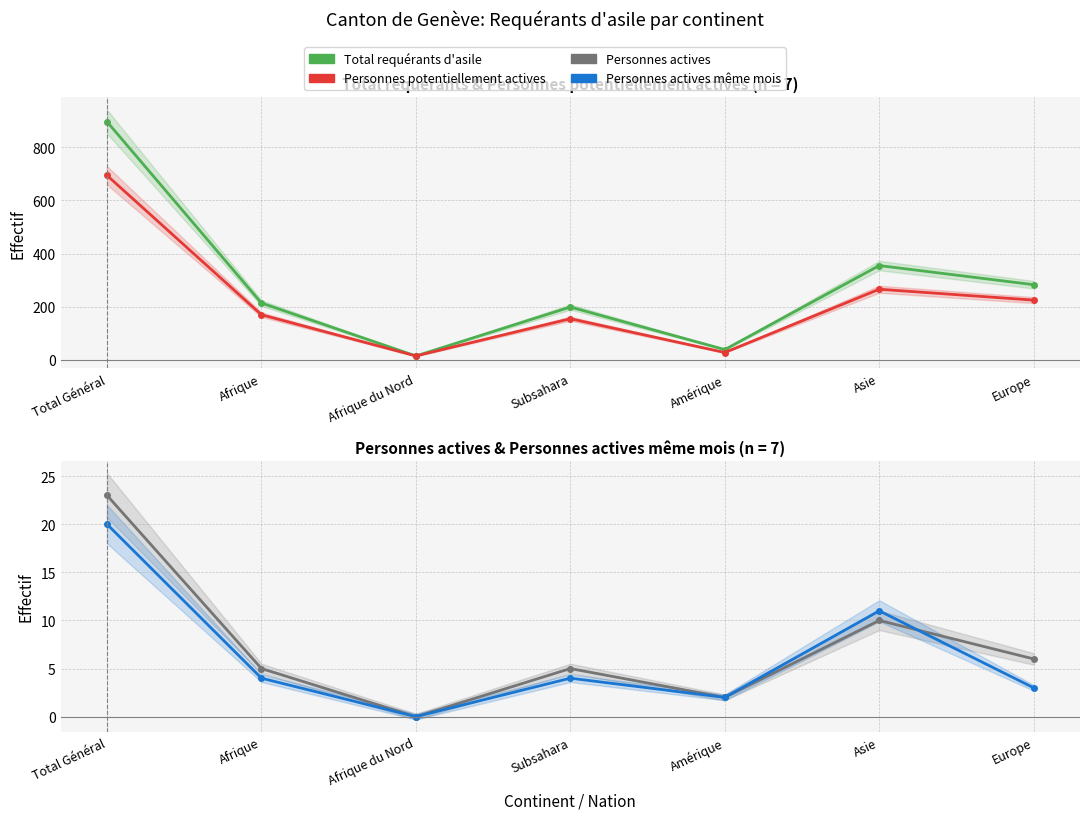

Rank the categories by Personnes actives même mois value from highest to lowest.

Total Général, Asie, Afrique, Subsahara, Europe, Amérique, Afrique du Nord